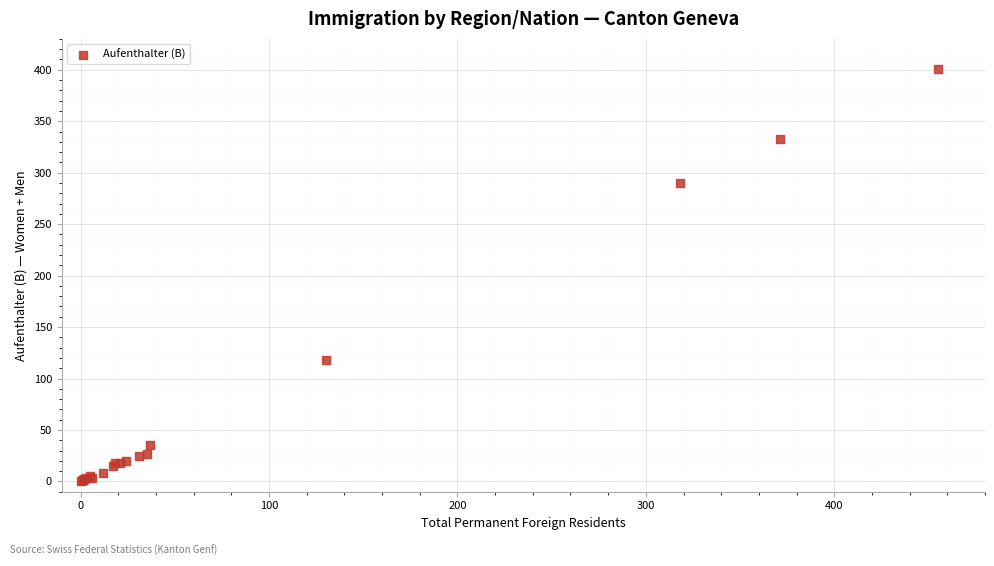

What Y value in the scatter plot is closest to 200?

118